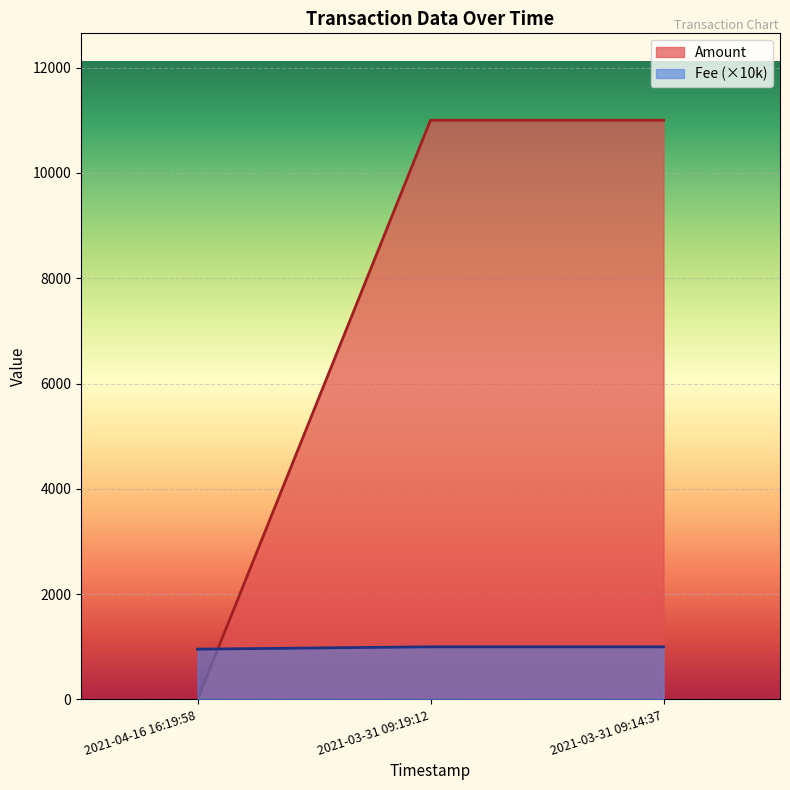

What is the label of the 3rd point from the right?

2021-04-16 16:19:58